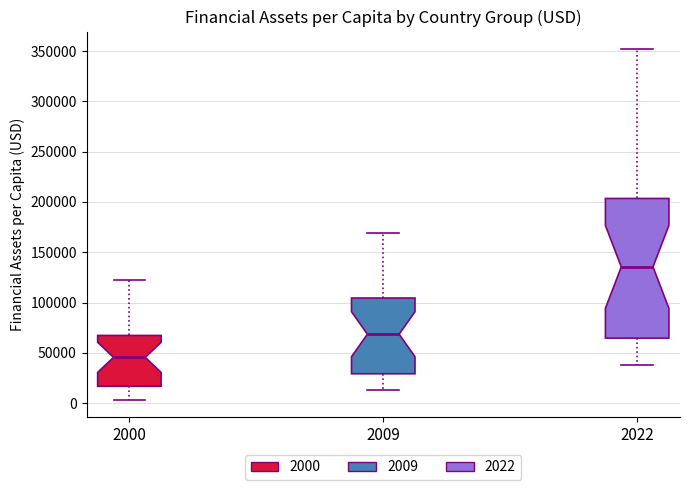

Comparing the boxes themselves (not the whiskers), which one is the tallest?

2022